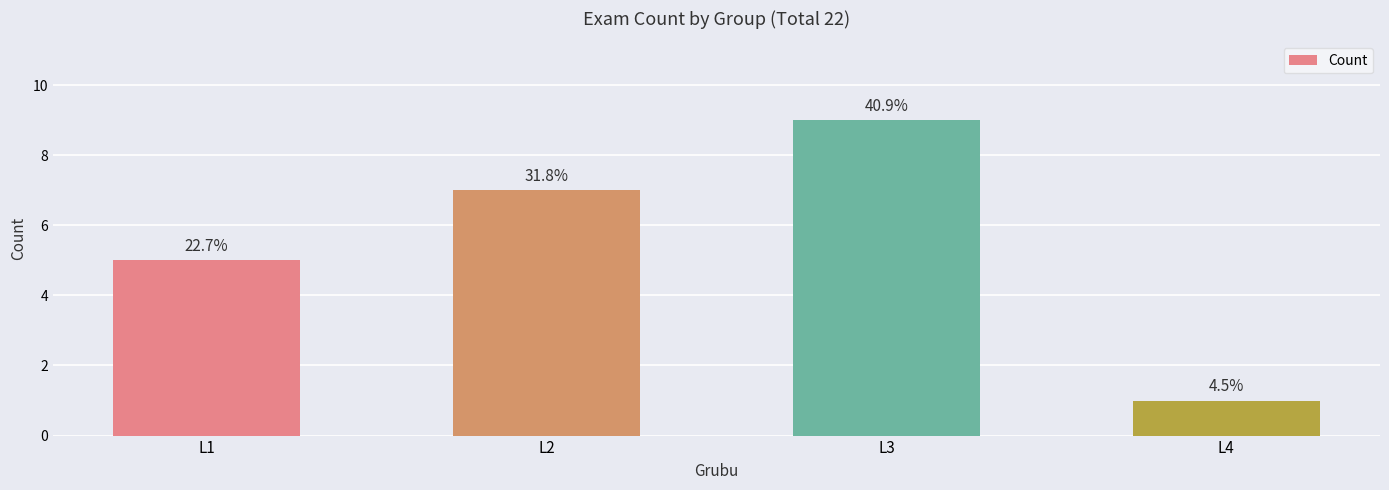

What is the minimum value shown in the chart?

1